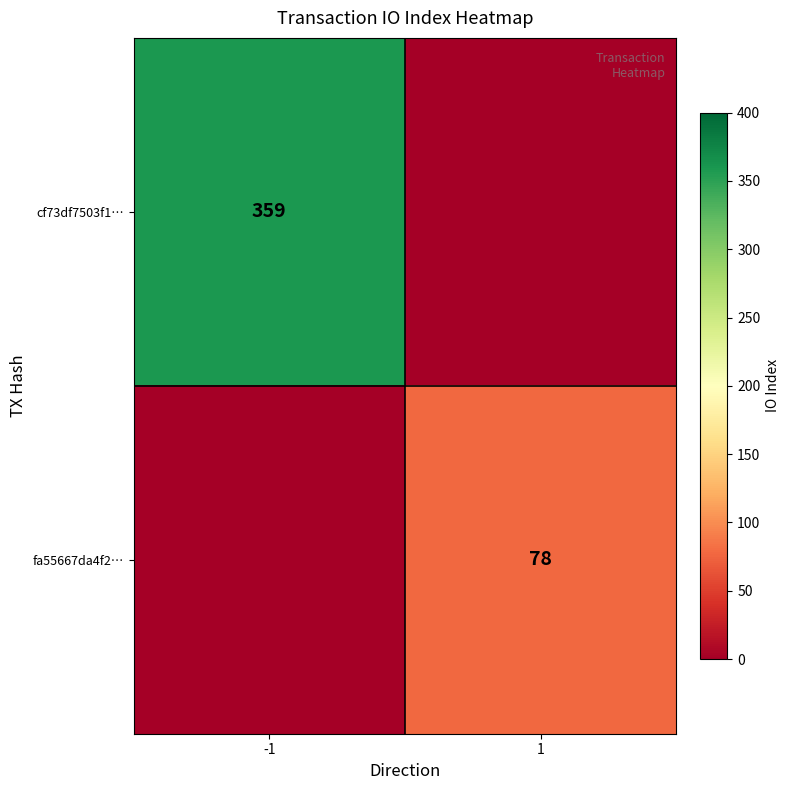

Which has a higher value, -1 or 1?

-1